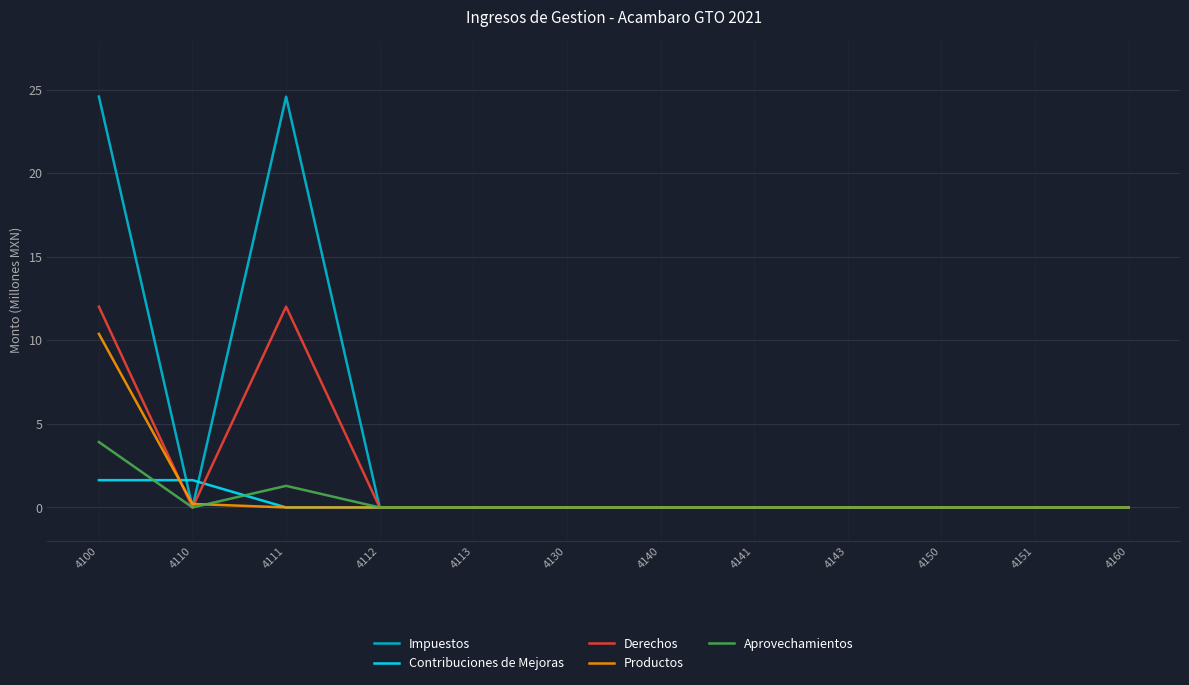

List the series in order of their peak value, lowest first.

Contribuciones de Mejoras, Aprovechamientos, Productos, Derechos, Impuestos